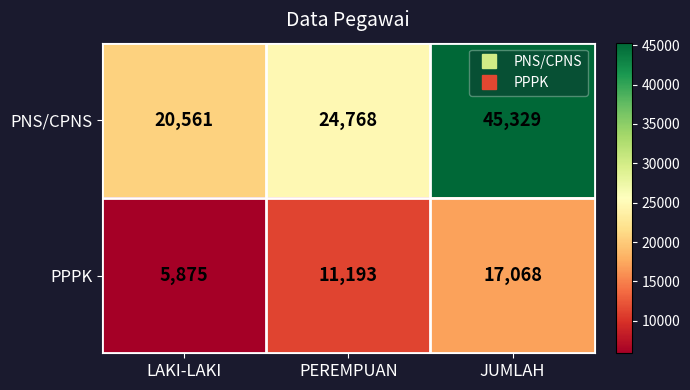

Which series has the largest range (max minus min)?

PNS/CPNS